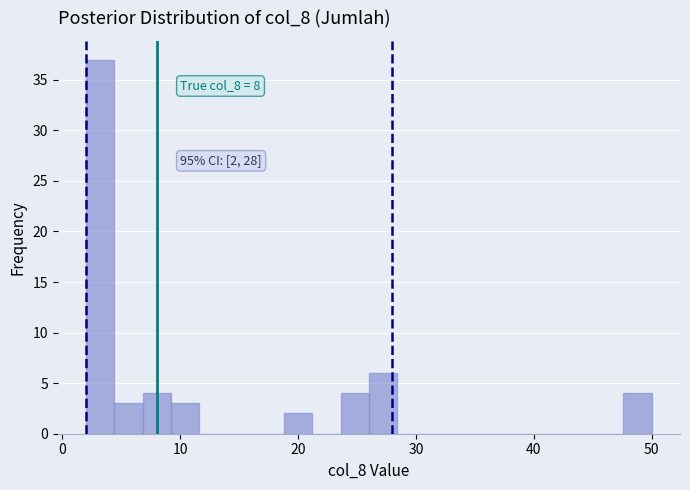

Read against the x-axis, roughly where is the centre of the tallest bar?

3